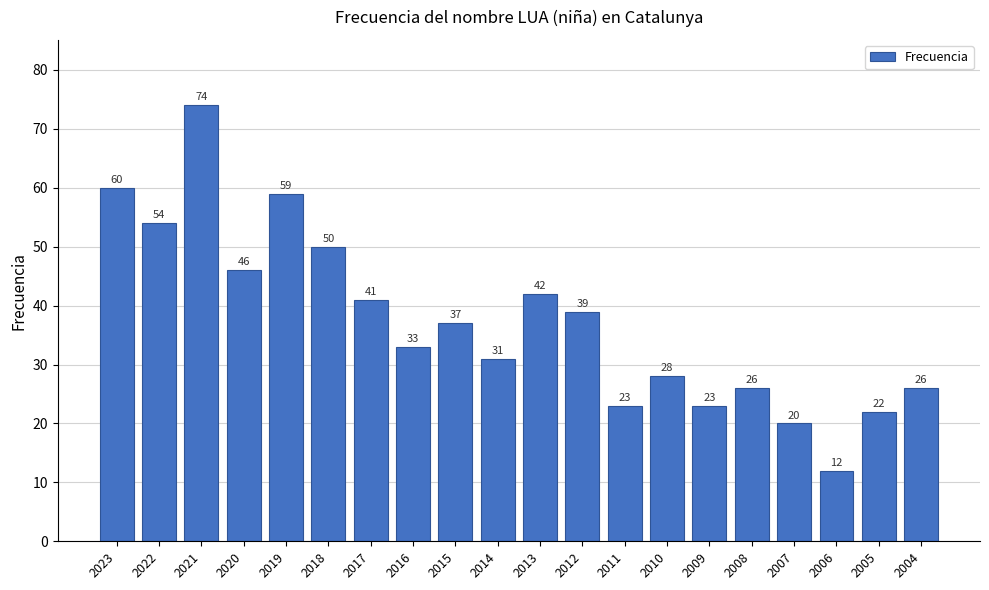

How many bars are there in total?

20